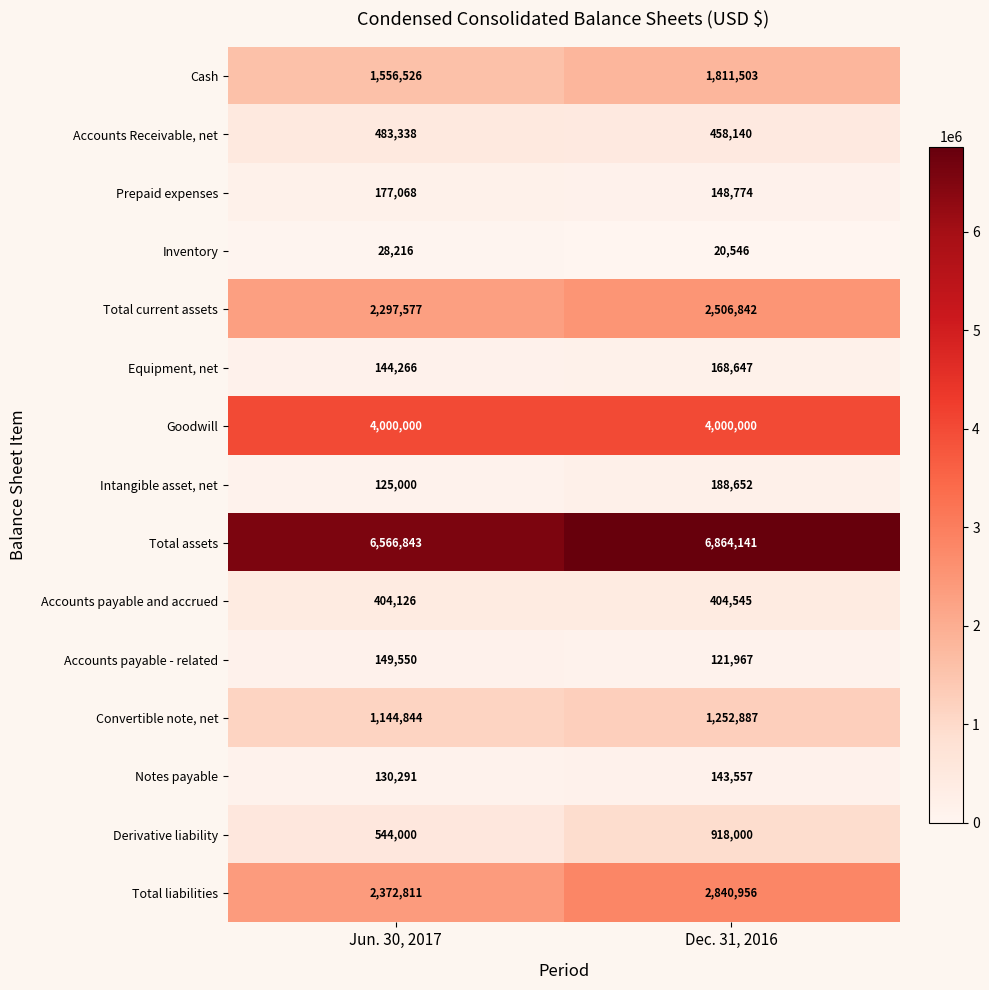

Reading left to right, what are all the values shown in this chart?

Cash: Jun. 30, 2017=1556526	Dec. 31, 2016=1811503
Accounts Receivable, net: Jun. 30, 2017=483338	Dec. 31, 2016=458140
Prepaid expenses: Jun. 30, 2017=177068	Dec. 31, 2016=148774
Inventory: Jun. 30, 2017=28216	Dec. 31, 2016=20546
Total current assets: Jun. 30, 2017=2297577	Dec. 31, 2016=2506842
Equipment, net: Jun. 30, 2017=144266	Dec. 31, 2016=168647
Goodwill: Jun. 30, 2017=4000000	Dec. 31, 2016=4000000
Intangible asset, net: Jun. 30, 2017=125000	Dec. 31, 2016=188652
Total assets: Jun. 30, 2017=6566843	Dec. 31, 2016=6864141
Accounts payable and accrued: Jun. 30, 2017=404126	Dec. 31, 2016=404545
Accounts payable - related: Jun. 30, 2017=149550	Dec. 31, 2016=121967
Convertible note, net: Jun. 30, 2017=1144844	Dec. 31, 2016=1252887
Notes payable: Jun. 30, 2017=130291	Dec. 31, 2016=143557
Derivative liability: Jun. 30, 2017=544000	Dec. 31, 2016=918000
Total liabilities: Jun. 30, 2017=2372811	Dec. 31, 2016=2840956